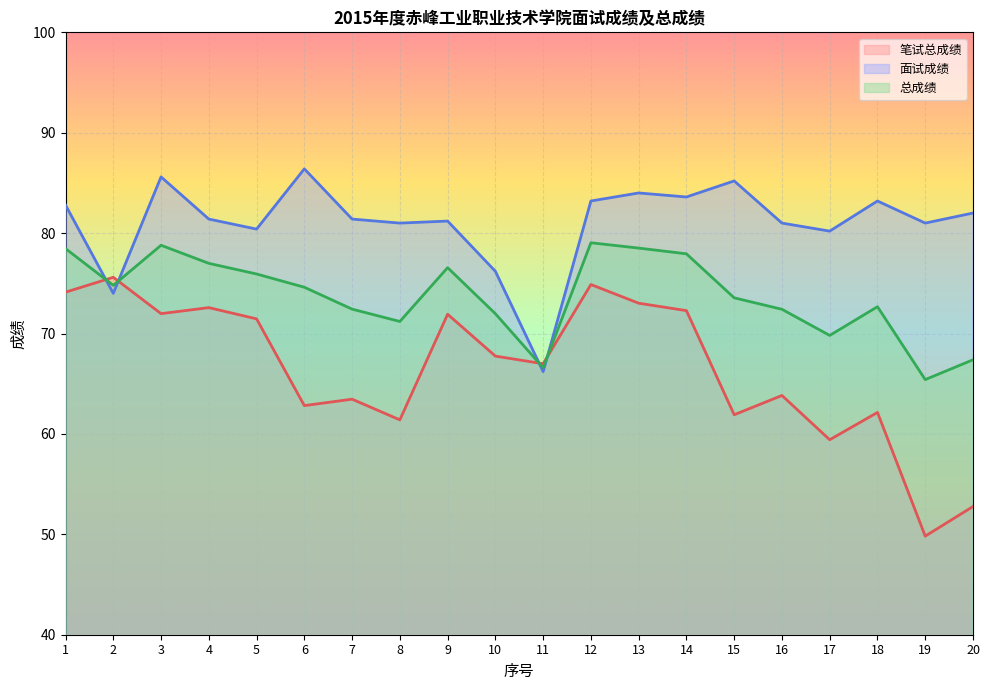

How many interior local peaks does the 总成绩 series have?

4